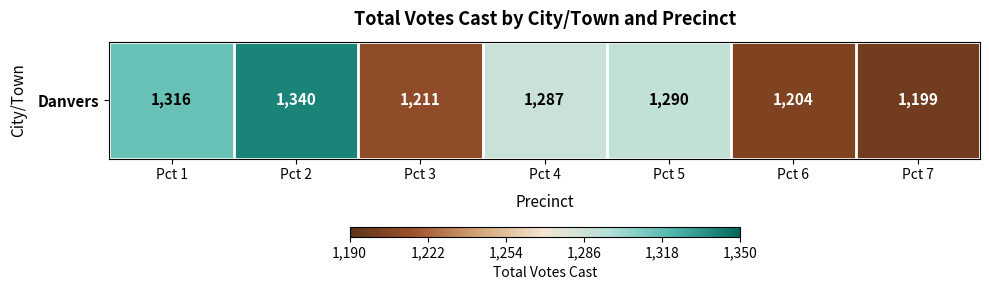

Count the number of categories in the chart.

7